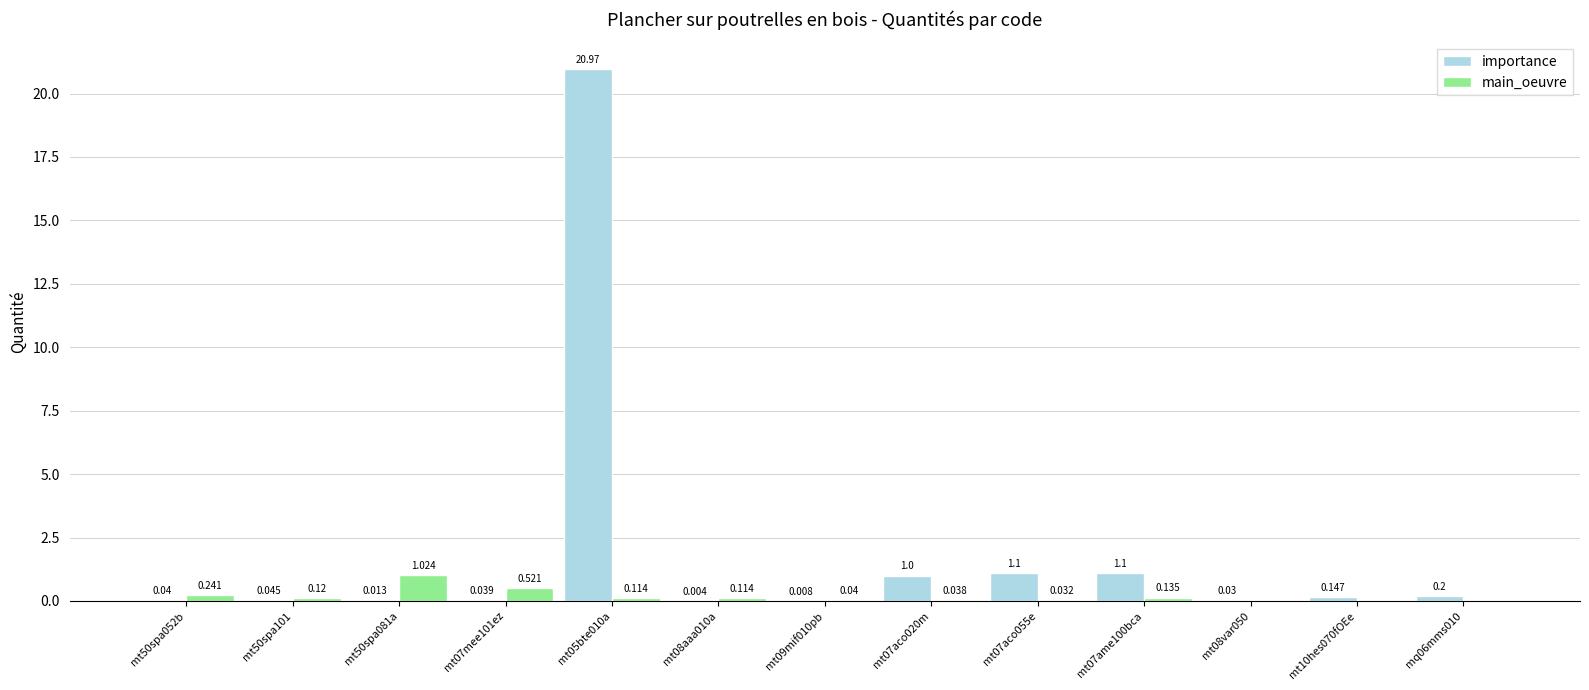

Which series has the largest total across all categories?

importance